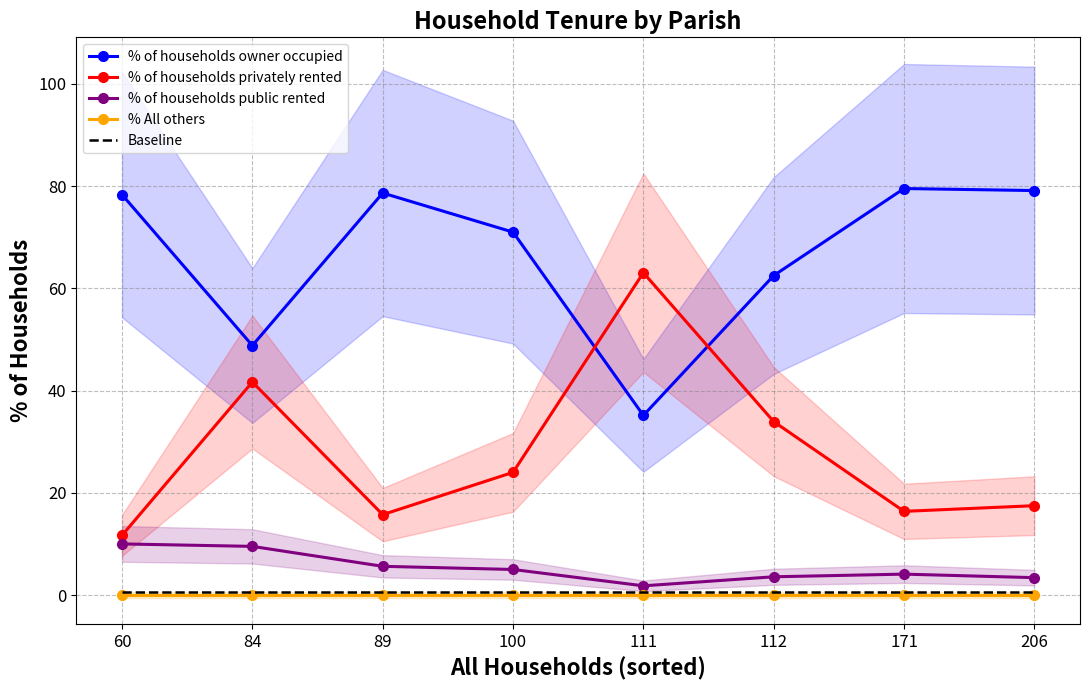

Rank the categories by Baseline value from highest to lowest.

60, 84, 89, 100, 111, 112, 171, 206